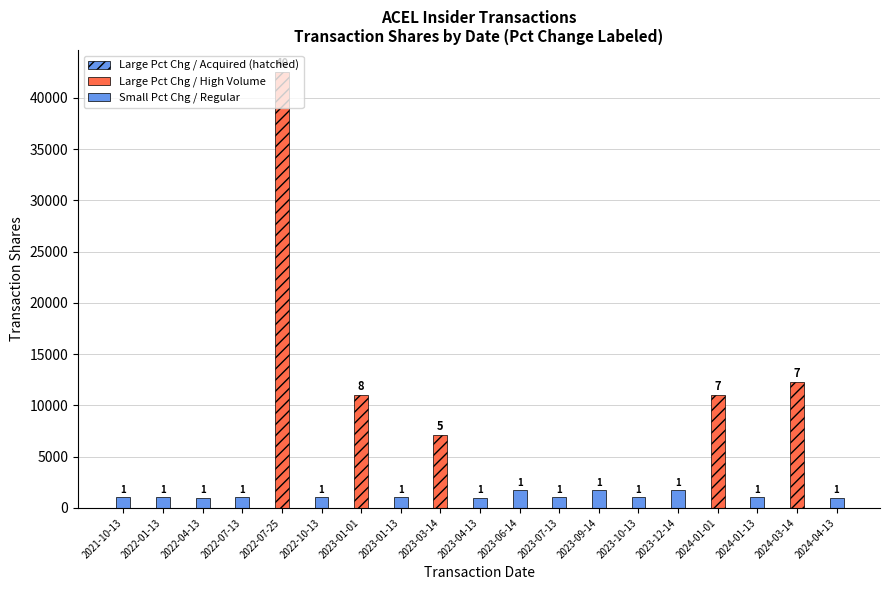

Rank the categories by value from highest to lowest.

2022-07-25, 2024-03-14, 2023-01-01, 2024-01-01, 2023-03-14, 2023-06-14, 2023-09-14, 2023-12-14, 2021-10-13, 2022-01-13, 2022-07-13, 2022-10-13, 2023-01-13, 2023-07-13, 2023-10-13, 2024-01-13, 2022-04-13, 2023-04-13, 2024-04-13